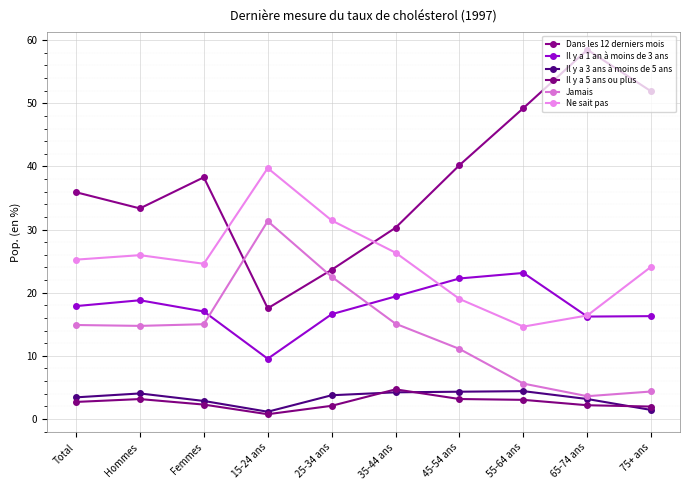

Is this an area chart (filled region under the line)?

No